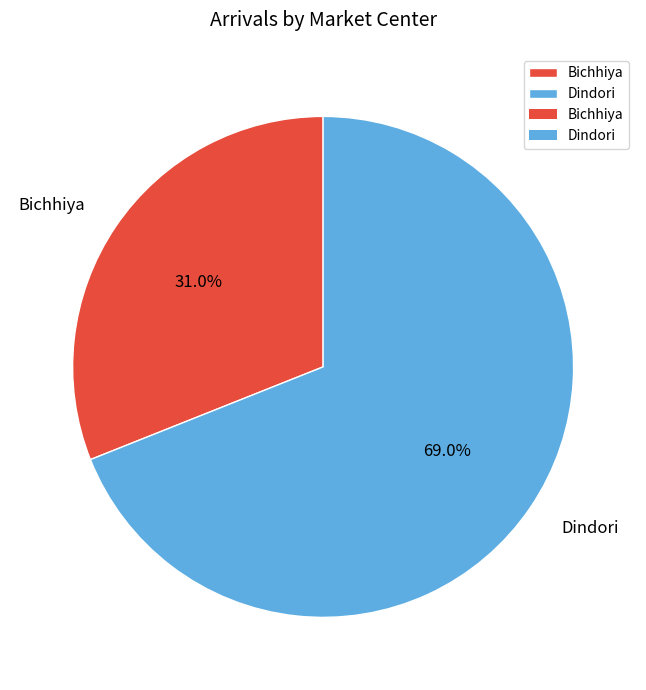

What is the majority slice?

Dindori